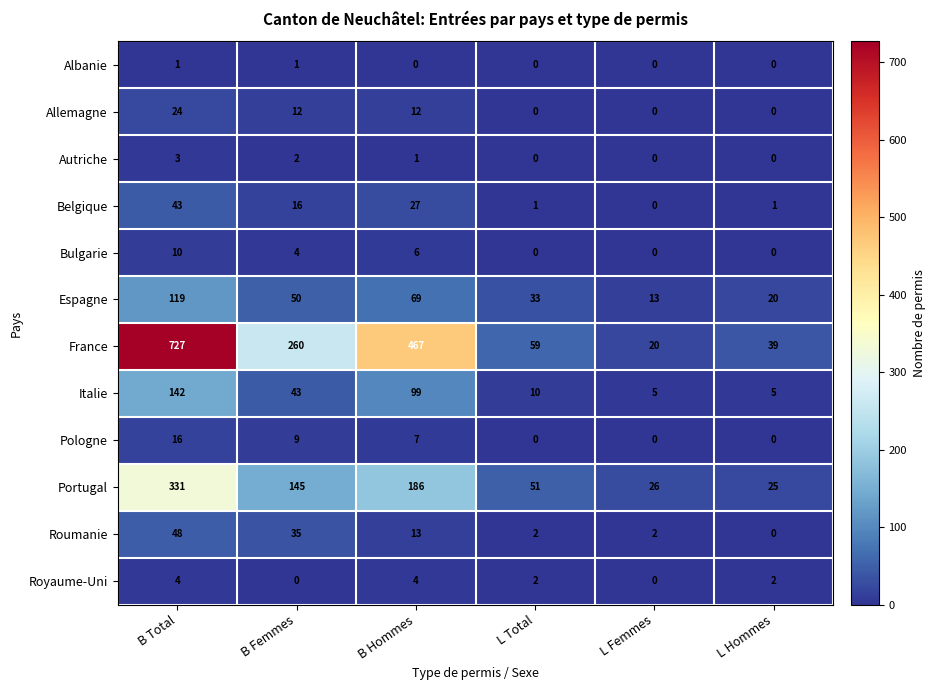

What is the sum of the Italie values at B Femmes and L Hommes?

48